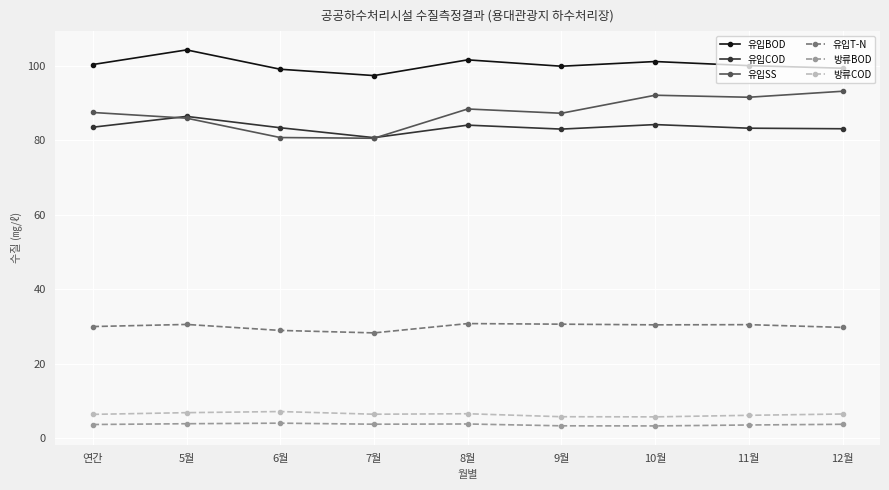

What is the label of the 1st point from the right?

12월